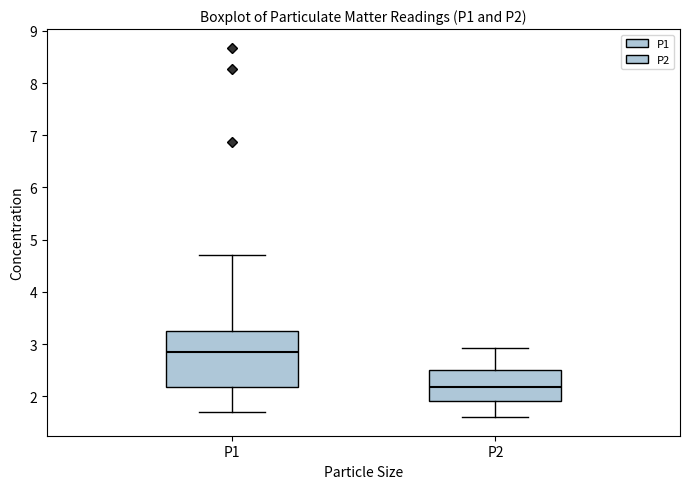

Where does the lower whisker of the box for P2 end on the y-axis? The values are not printed on the chart, so give them approximately, as read against the axis.

1.6